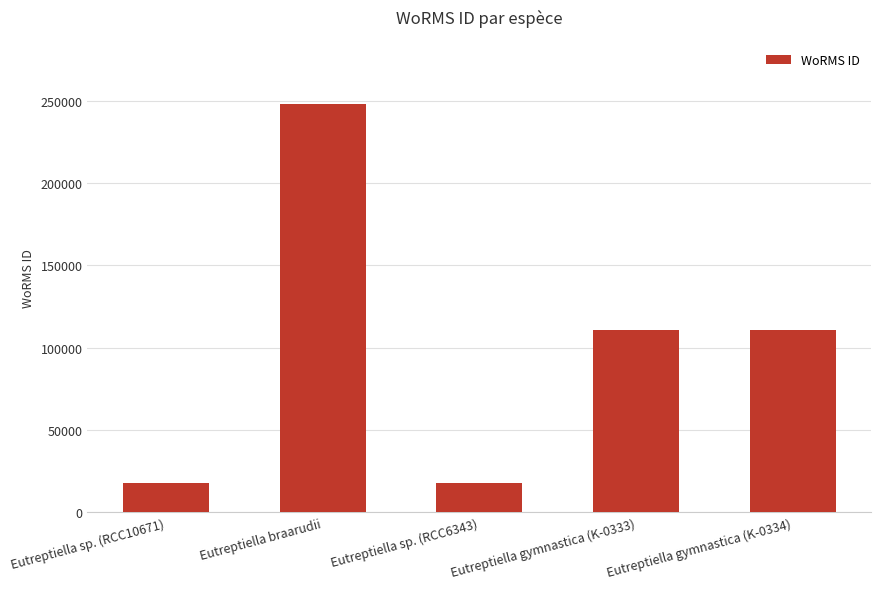

What is the ratio of the value at Eutreptiella sp. (RCC6343) to the value at Eutreptiella sp. (RCC10671)?

1.0